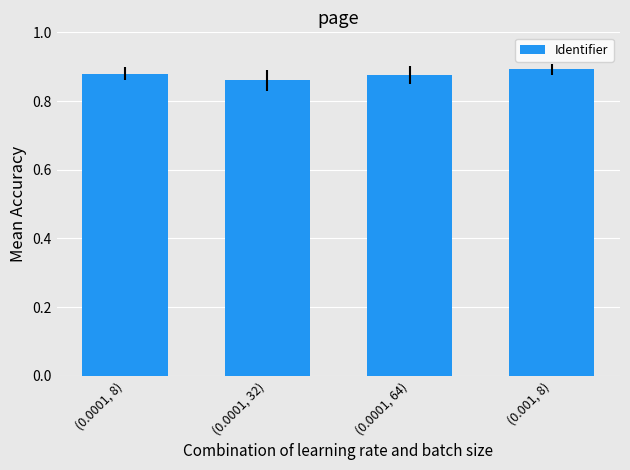

Count the number of categories in the chart.

4